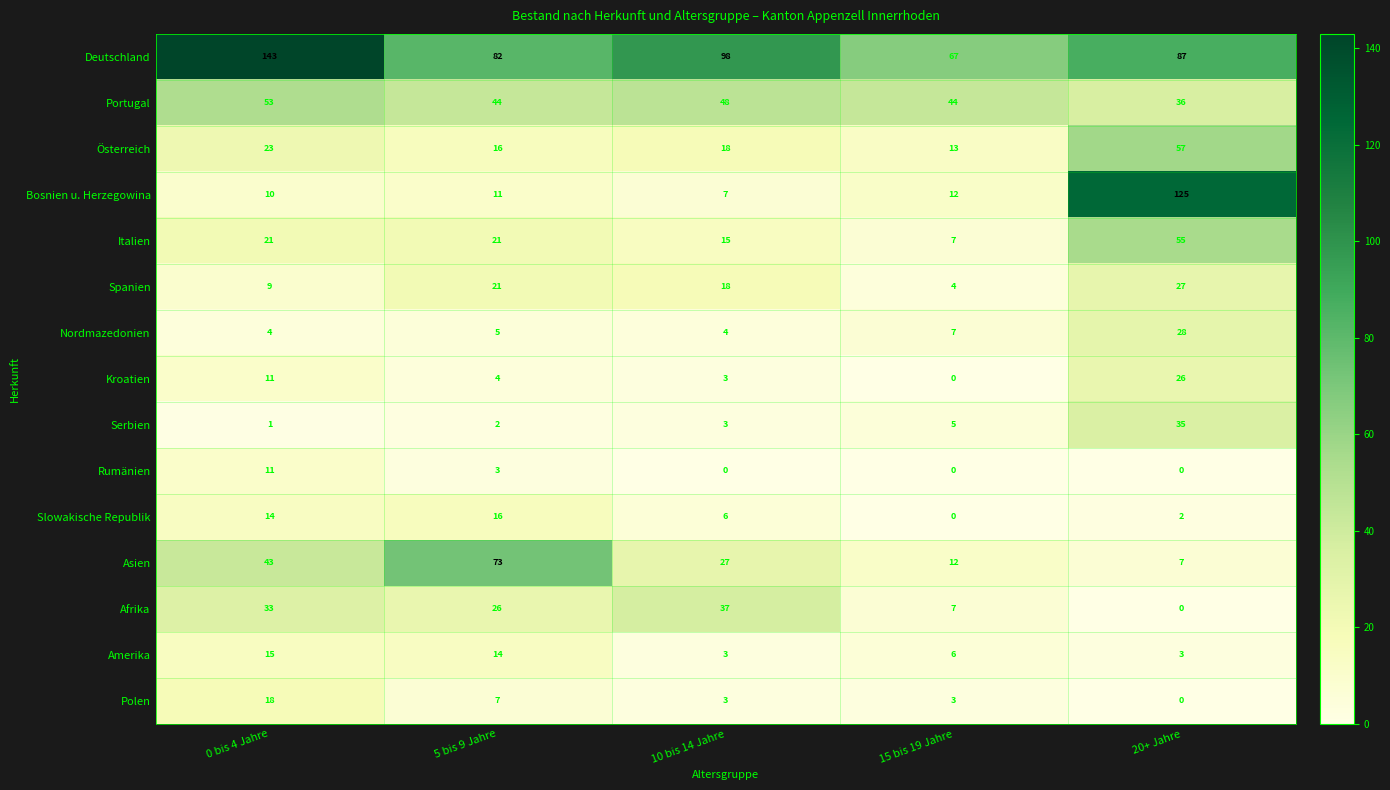

Which label corresponds to the largest value in the chart?

0 bis 4 Jahre